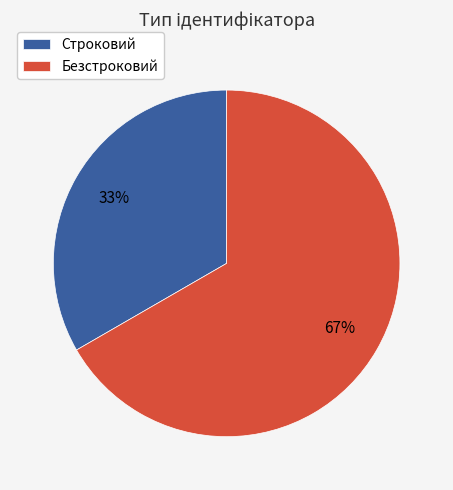

Is there a majority slice in this chart?

Yes